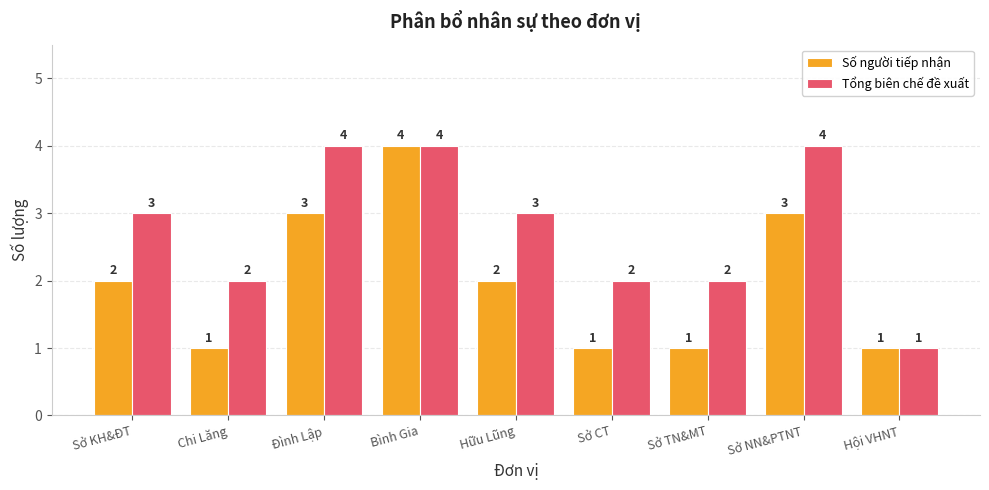

Reading right to left, what are all the values shown in this chart?

Số người tiếp nhận: Hội VHNT=1	Sở NN&PTNT=3	Sở TN&MT=1	Sở CT=1	Hữu Lũng=2	Bình Gia=4	Đình Lập=3	Chi Lăng=1	Sở KH&ĐT=2
Tổng biên chế đề xuất: Hội VHNT=1	Sở NN&PTNT=4	Sở TN&MT=2	Sở CT=2	Hữu Lũng=3	Bình Gia=4	Đình Lập=4	Chi Lăng=2	Sở KH&ĐT=3